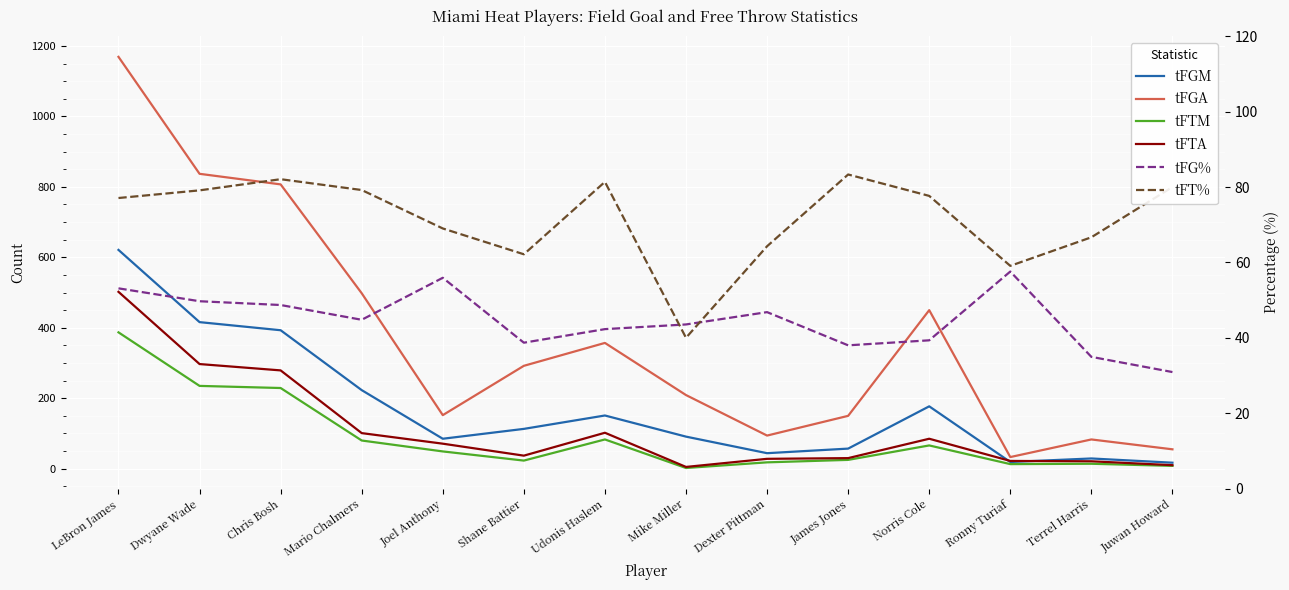

How many interior local valleys does the tFGM series have?

3